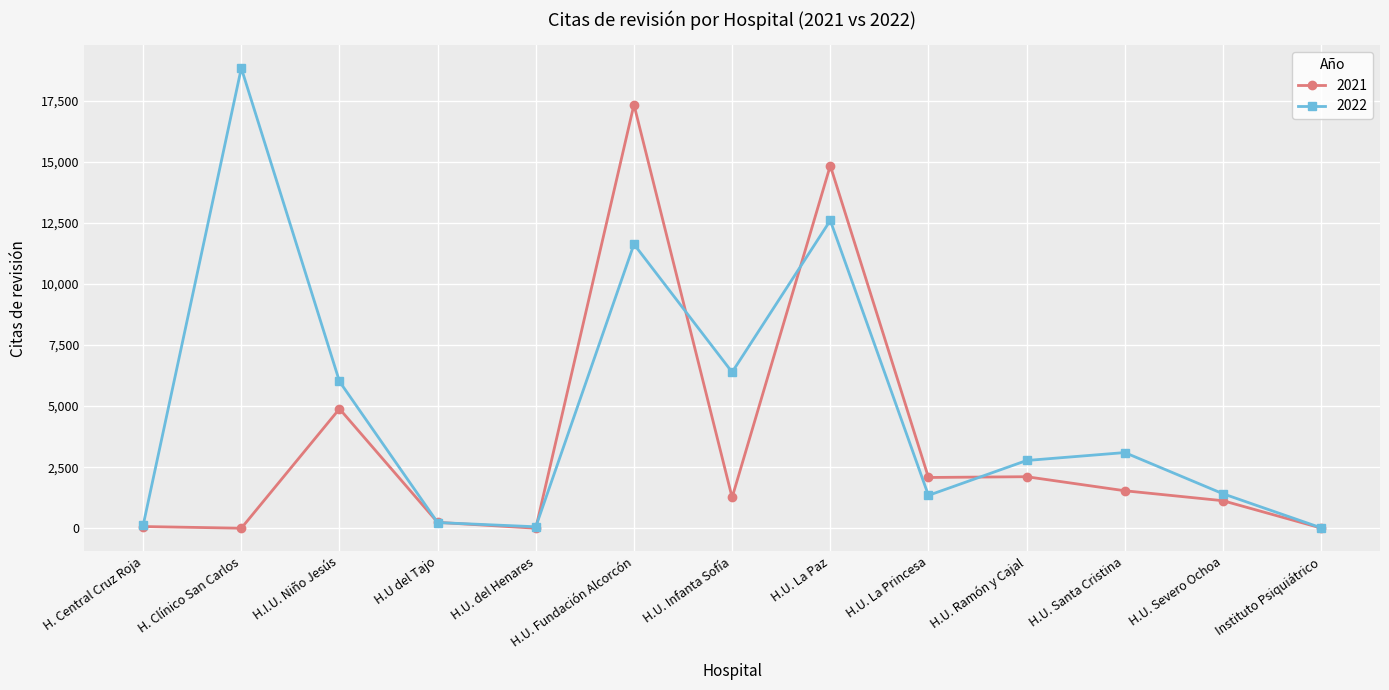

At which category is the sum across all series the highest?

H.U. Fundación Alcorcón